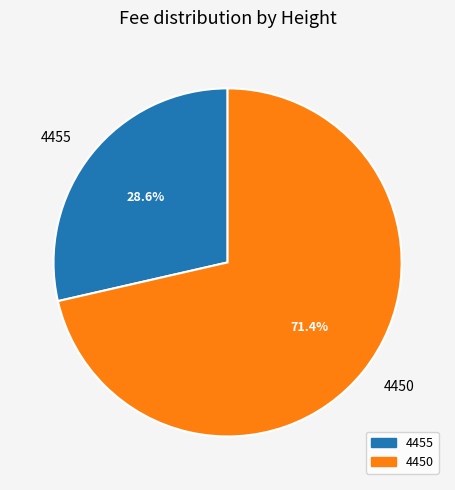

How much of the chart is everything except 4450?

28.6%